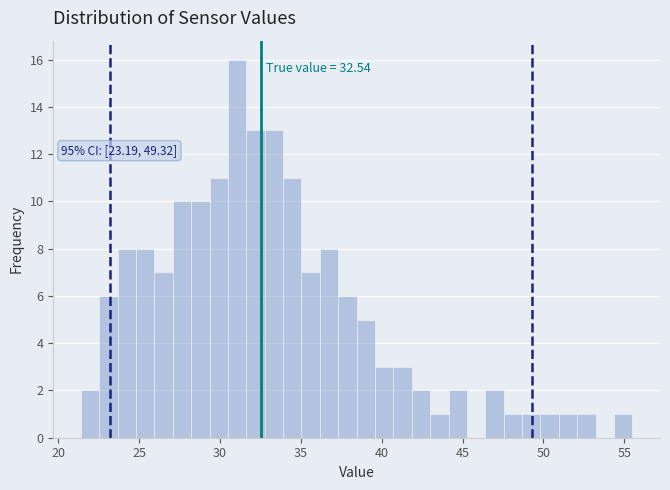

Read against the x-axis, roughly where is the centre of the tallest bar?

31.0